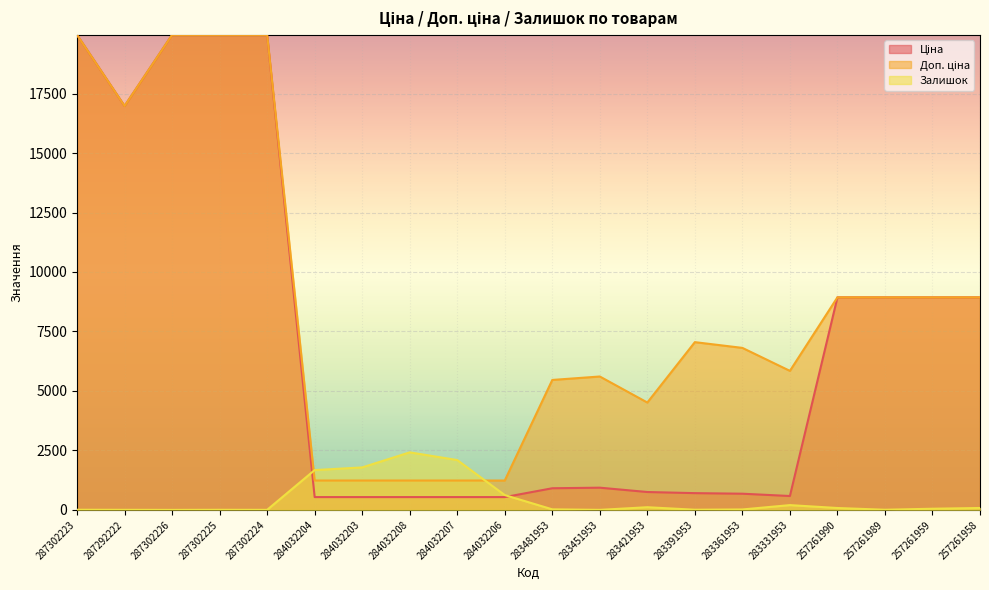

Does the chart display data point markers on the line(s)?

No